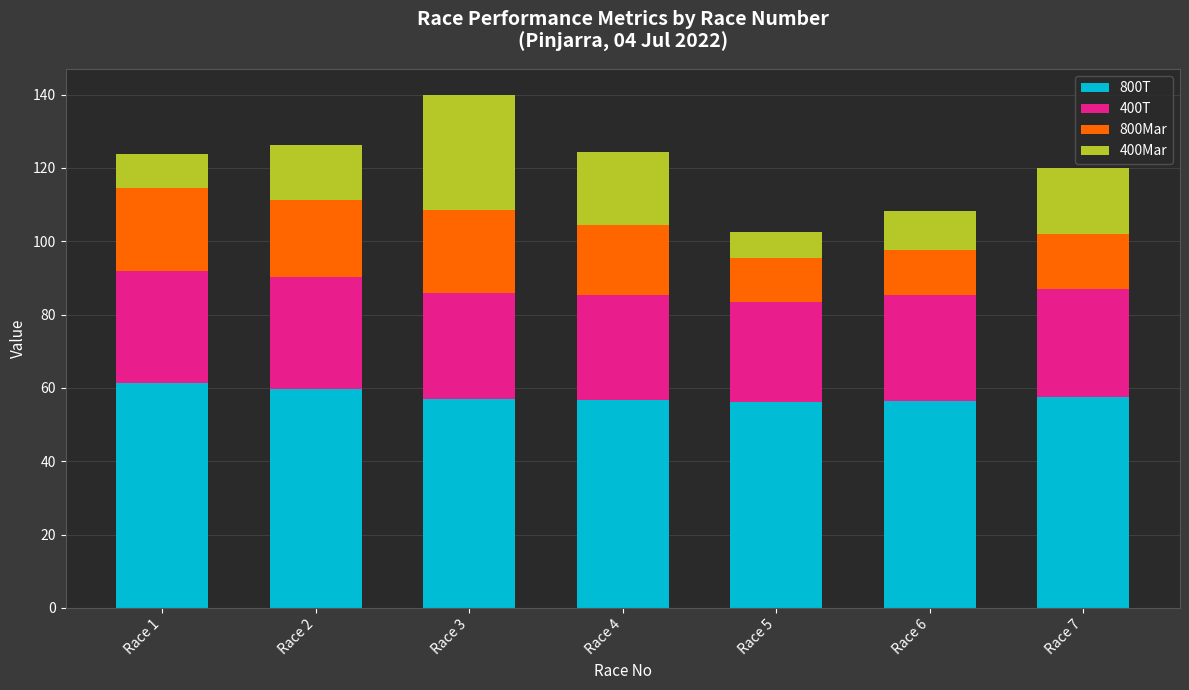

What is the total value across all series at Race 7?

119.9